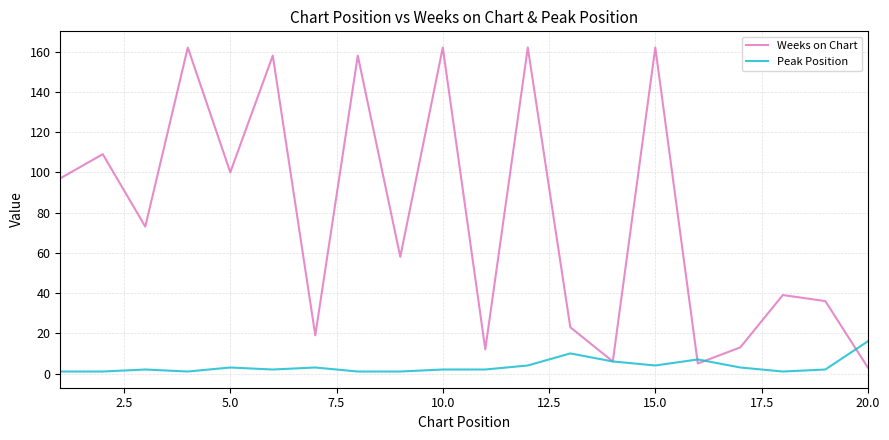

True or false: Weeks on Chart and Peak Position intersect in this chart.

True